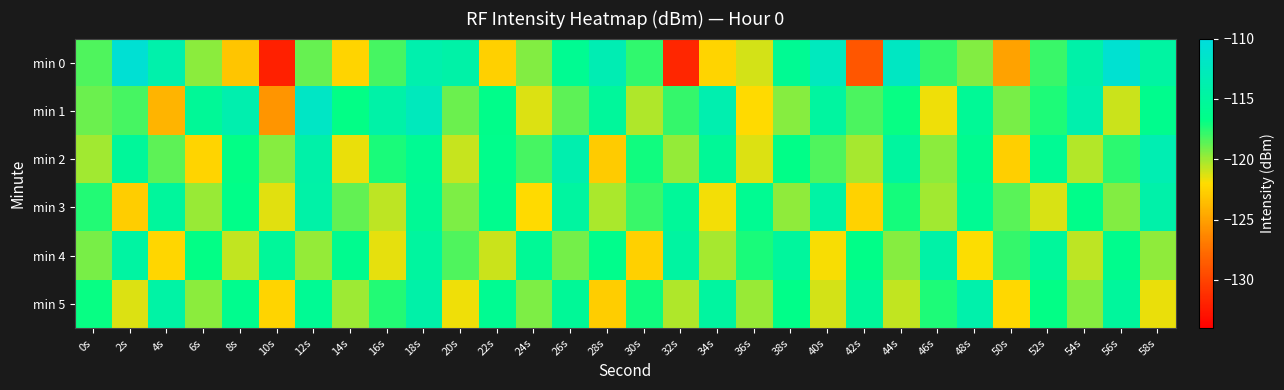

Reading left to right, list all the values displayed in this chart.

min 0: 0s=-118.4	2s=-110.8	4s=-114.0	6s=-119.6	8s=-123.2	10s=-132.0	12s=-118.9	14s=-122.4	16s=-118.2	18s=-113.8	20s=-114.2	22s=-122.6	24s=-119.4	26s=-115.9	28s=-113.4	30s=-117.8	32s=-131.7	34s=-122.5	36s=-121.1	38s=-115.8	40s=-112.5	42s=-128.9	44s=-112.1	46s=-117.9	48s=-119.4	50s=-125.0	52s=-118.0	54s=-114.1	56s=-111.0	58s=-114.7
min 1: 0s=-119.0	2s=-118.2	4s=-124.0	6s=-115.4	8s=-113.7	10s=-125.6	12s=-111.9	14s=-116.8	16s=-114.2	18s=-112.5	20s=-119.0	22s=-116.5	24s=-121.3	26s=-118.7	28s=-115.2	30s=-120.4	32s=-117.8	34s=-113.6	36s=-122.1	38s=-119.5	40s=-114.8	42s=-118.3	44s=-116.9	46s=-121.7	48s=-115.6	50s=-119.2	52s=-117.4	54s=-113.8	56s=-120.9	58s=-116.3
min 2: 0s=-120.1	2s=-115.3	4s=-118.7	6s=-122.4	8s=-116.8	10s=-119.5	12s=-114.2	14s=-121.6	16s=-117.3	18s=-115.9	20s=-120.8	22s=-116.4	24s=-118.2	26s=-113.7	28s=-122.9	30s=-117.1	32s=-119.8	34s=-115.5	36s=-121.3	38s=-116.7	40s=-118.4	42s=-120.2	44s=-114.9	46s=-119.6	48s=-116.1	50s=-122.7	52s=-115.8	54s=-120.5	56s=-117.6	58s=-113.4
min 3: 0s=-117.5	2s=-122.8	4s=-115.1	6s=-119.9	8s=-116.6	10s=-121.4	12s=-114.3	14s=-118.8	16s=-120.6	18s=-115.7	20s=-119.3	22s=-116.2	24s=-122.1	26s=-114.8	28s=-120.3	30s=-117.9	32s=-115.4	34s=-121.8	36s=-116.0	38s=-119.7	40s=-114.5	42s=-122.5	44s=-117.2	46s=-120.1	48s=-115.9	50s=-118.6	52s=-121.2	54s=-116.5	56s=-119.4	58s=-114.1
min 4: 0s=-119.2	2s=-114.6	4s=-122.3	6s=-116.8	8s=-120.7	10s=-115.3	12s=-119.8	14s=-116.1	16s=-121.5	18s=-114.9	20s=-118.4	22s=-120.9	24s=-115.6	26s=-119.1	28s=-116.4	30s=-122.6	32s=-114.7	34s=-120.2	36s=-117.3	38s=-115.0	40s=-121.9	42s=-116.7	44s=-119.5	46s=-114.3	48s=-122.0	50s=-117.8	52s=-115.2	54s=-120.6	56s=-116.3	58s=-119.7
min 5: 0s=-116.9	2s=-121.3	4s=-114.5	6s=-119.6	8s=-116.2	10s=-122.4	12s=-115.8	14s=-120.0	16s=-117.5	18s=-114.2	20s=-121.7	22s=-116.0	24s=-119.3	26s=-115.5	28s=-122.8	30s=-117.1	32s=-120.4	34s=-114.8	36s=-119.9	38s=-116.6	40s=-121.1	42s=-115.3	44s=-120.7	46s=-117.4	48s=-114.0	50s=-122.2	52s=-116.8	54s=-119.5	56s=-115.1	58s=-121.6